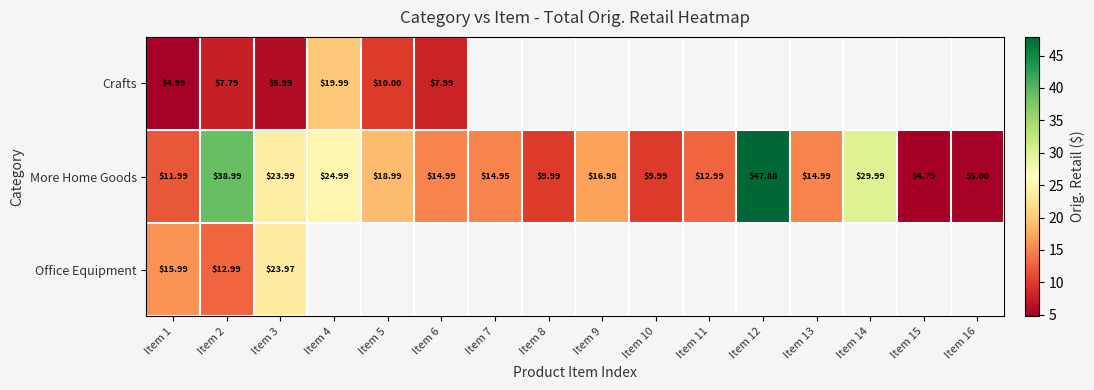

The More Home Goods series shows 25.0 at Item 4. True or false?

True